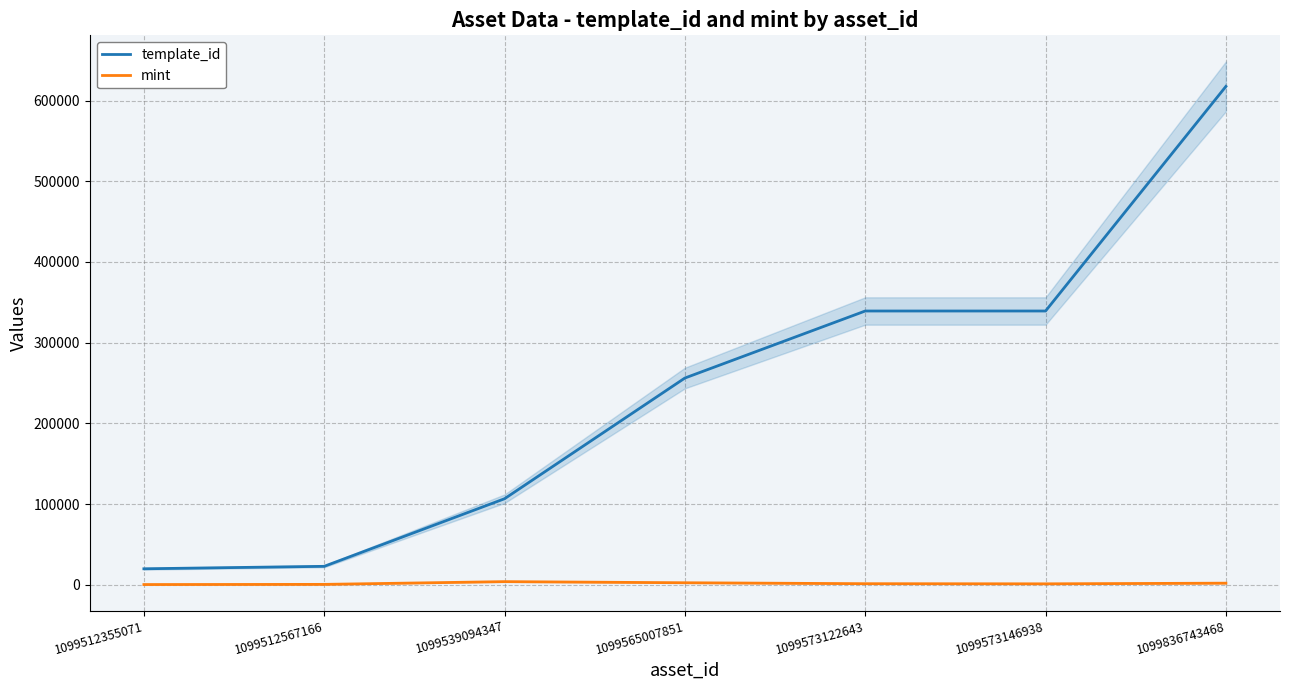

What value does the mint series have at 1099539094347, to the nearest 100?

3900